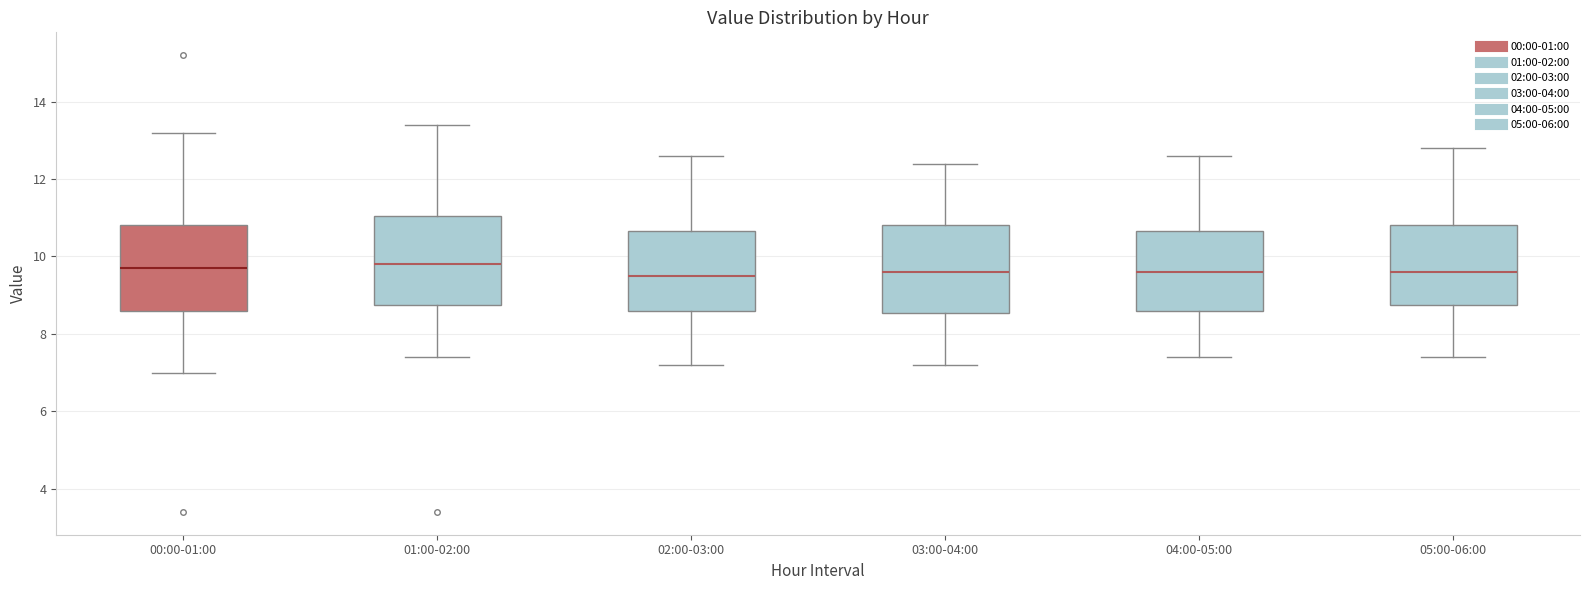

Reading left to right, transcribe this box plot: for each box, give where its median line is, the range the box spans, and where its two whiskers end, as read against the y-axis. The values are not printed on the chart, so give them approximately, as read against the axis.

00:00-01:00: median 9.8, box 8.6 to 10.8, whiskers 7.0 to 13.2
01:00-02:00: median 9.8, box 8.8 to 11.0, whiskers 7.4 to 13.4
02:00-03:00: median 9.6, box 8.6 to 10.6, whiskers 7.2 to 12.6
03:00-04:00: median 9.6, box 8.6 to 10.8, whiskers 7.2 to 12.4
04:00-05:00: median 9.6, box 8.6 to 10.6, whiskers 7.4 to 12.6
05:00-06:00: median 9.6, box 8.8 to 10.8, whiskers 7.4 to 12.8